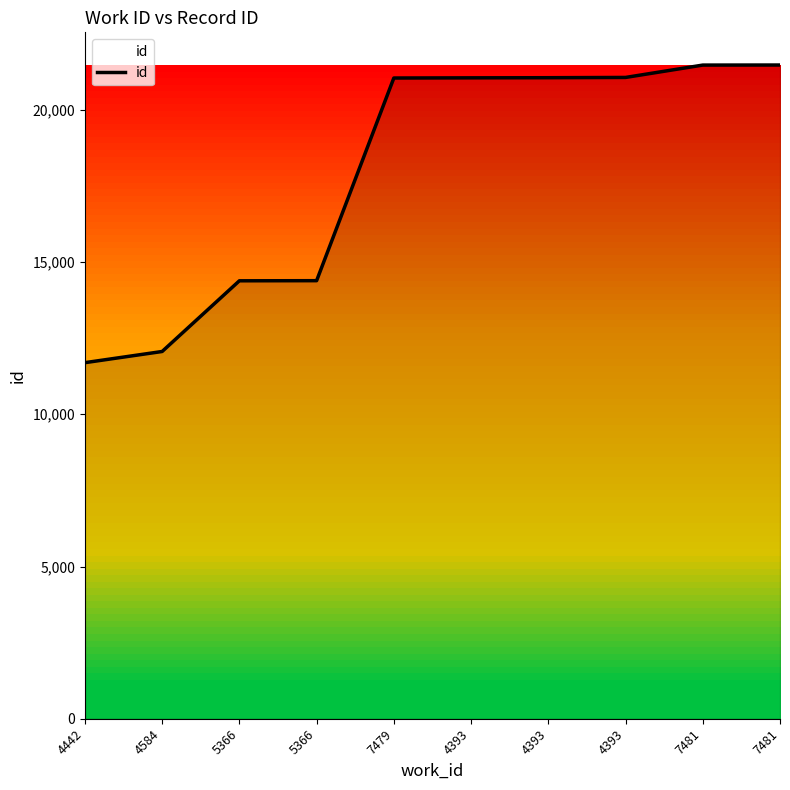

Is this an area chart (filled region under the line)?

Yes